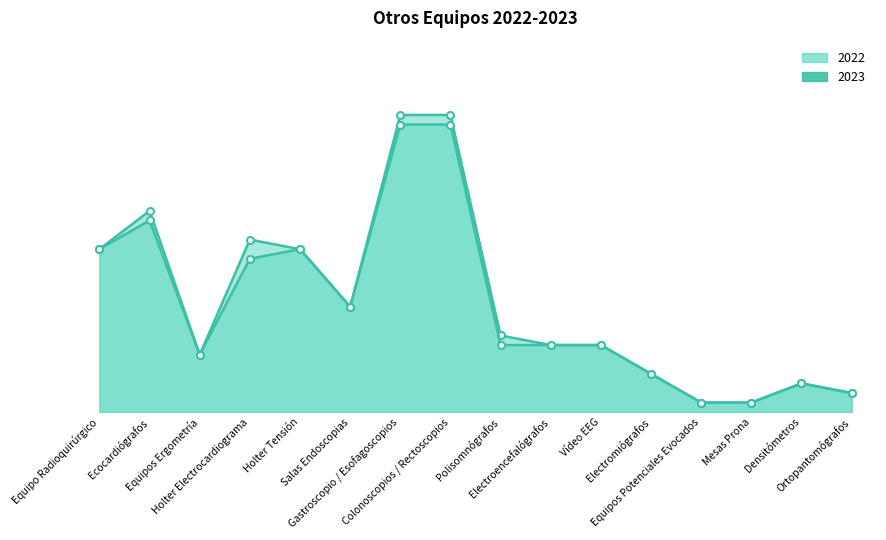

The value of 2023 at Vídeo EEG is 10. True or false?

False